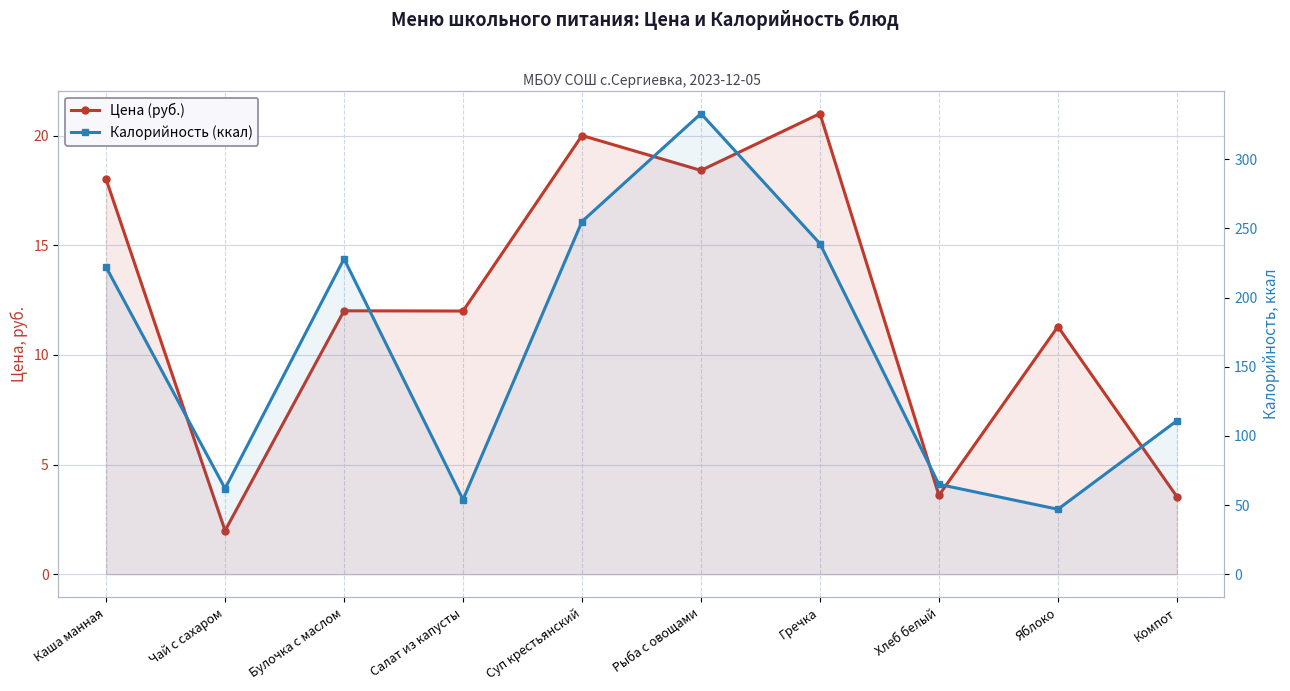

Where is the first local maximum for Калорийность (ккал)?

Булочка с маслом